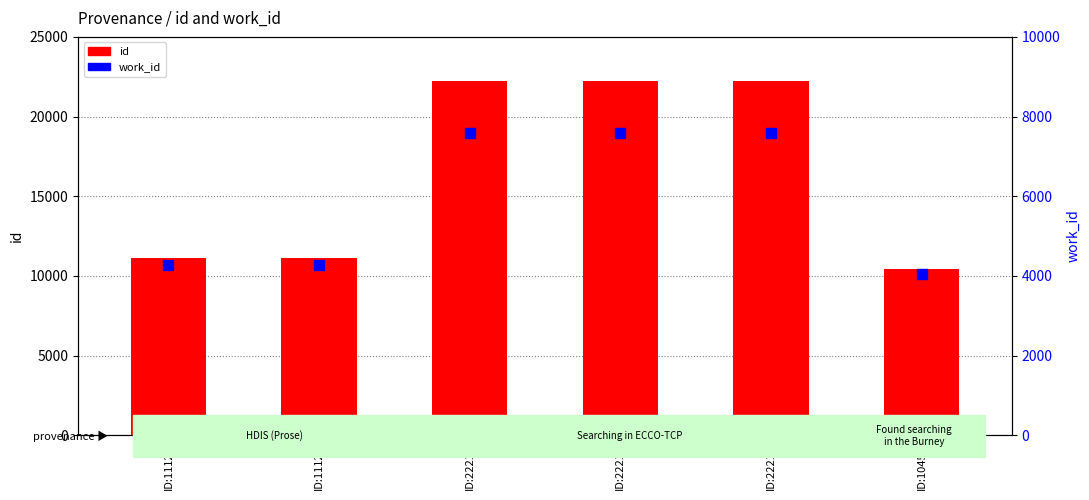

Is the value of work_id at ID:22212 greater than the value of id at ID:11124?

No